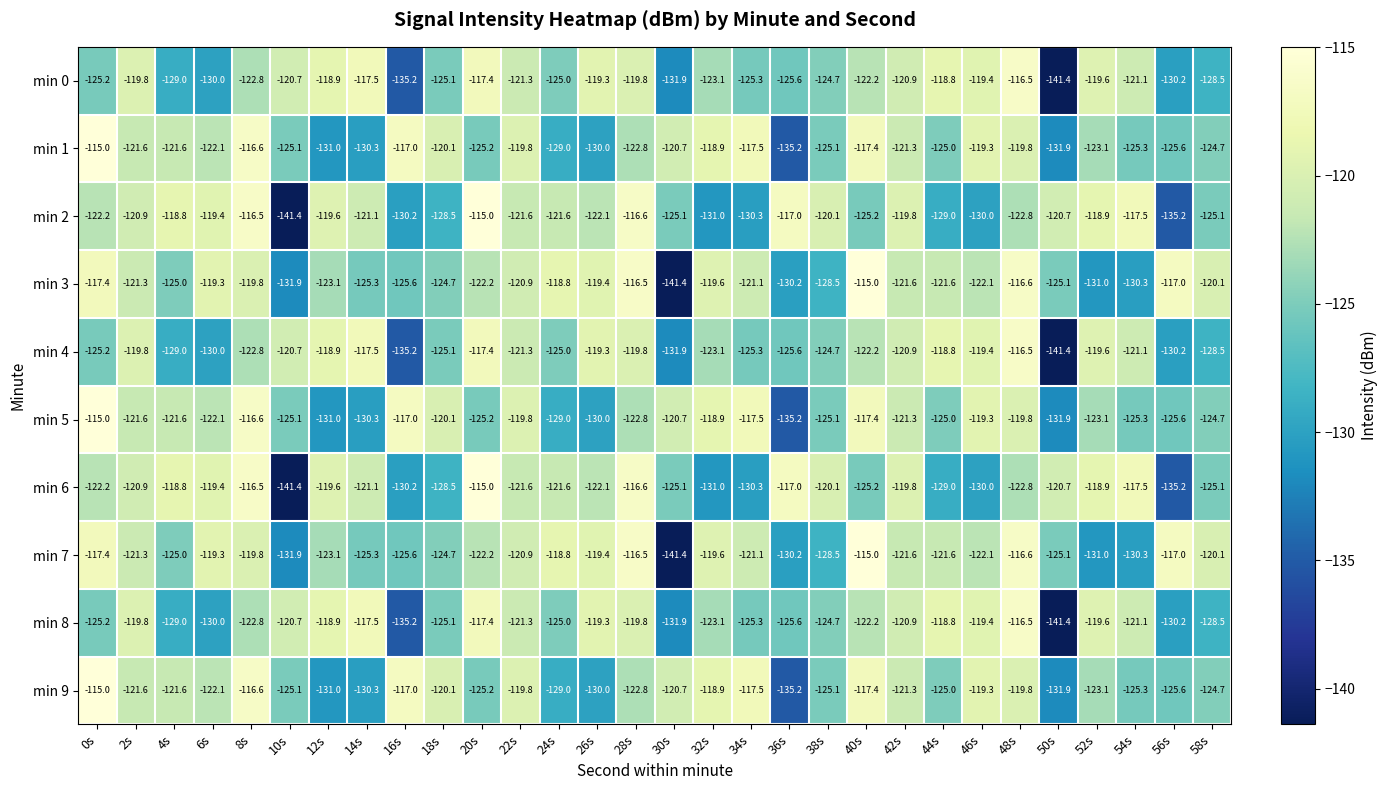

What is the smallest value displayed?

-141.4